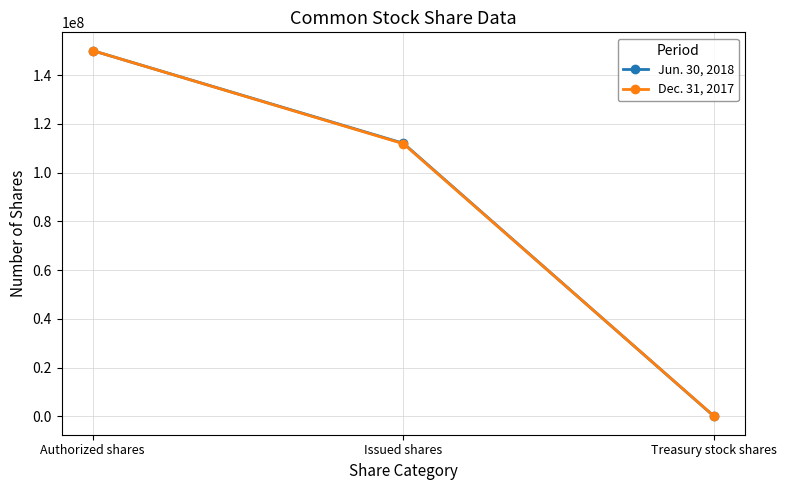

What is the difference between the highest and lowest values at Issued shares?

174052